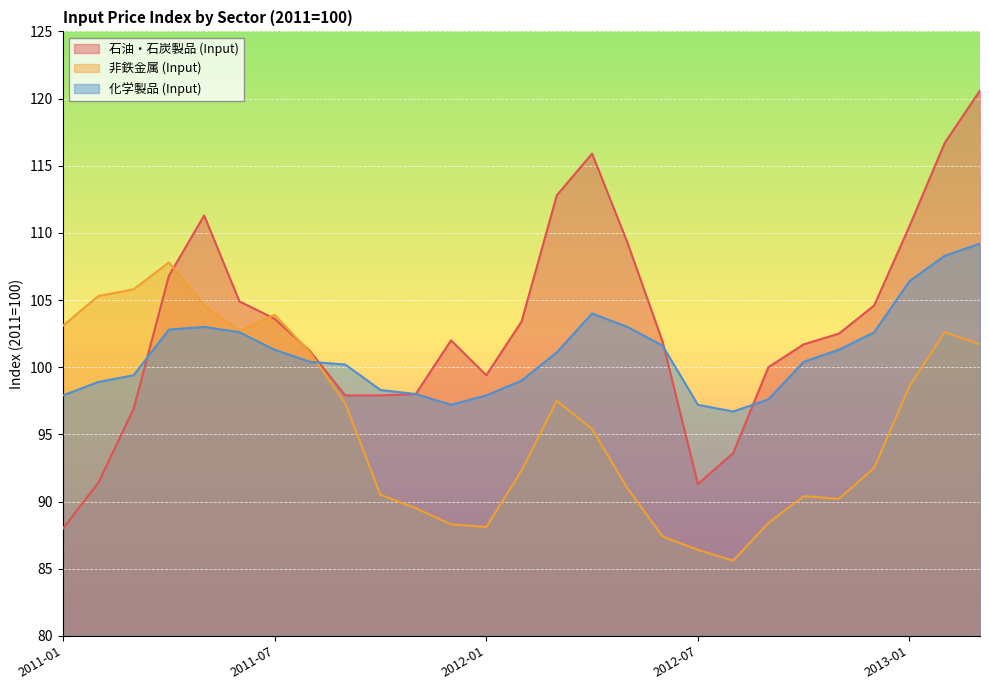

Is it true that 非鉄金属 (Input) equals 35.9 at 2012-08?

False